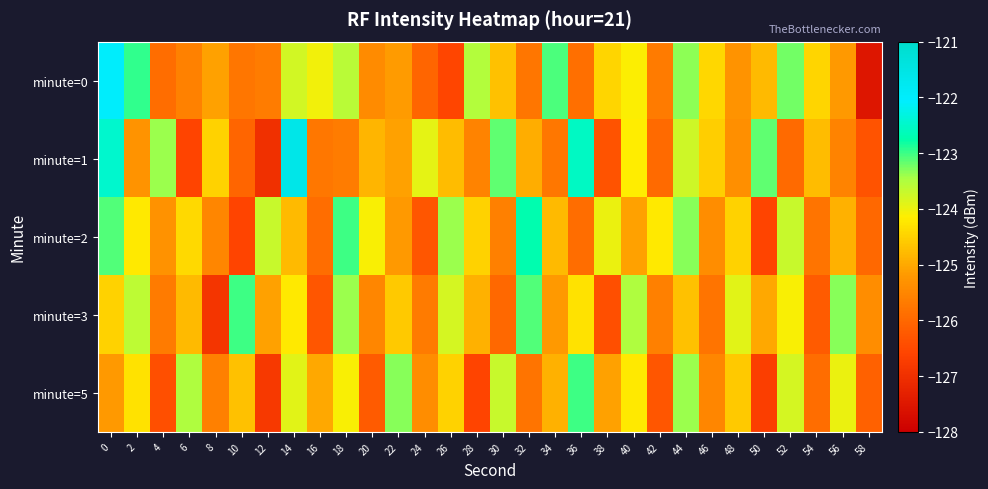

Which series has the largest total across all categories?

minute=2